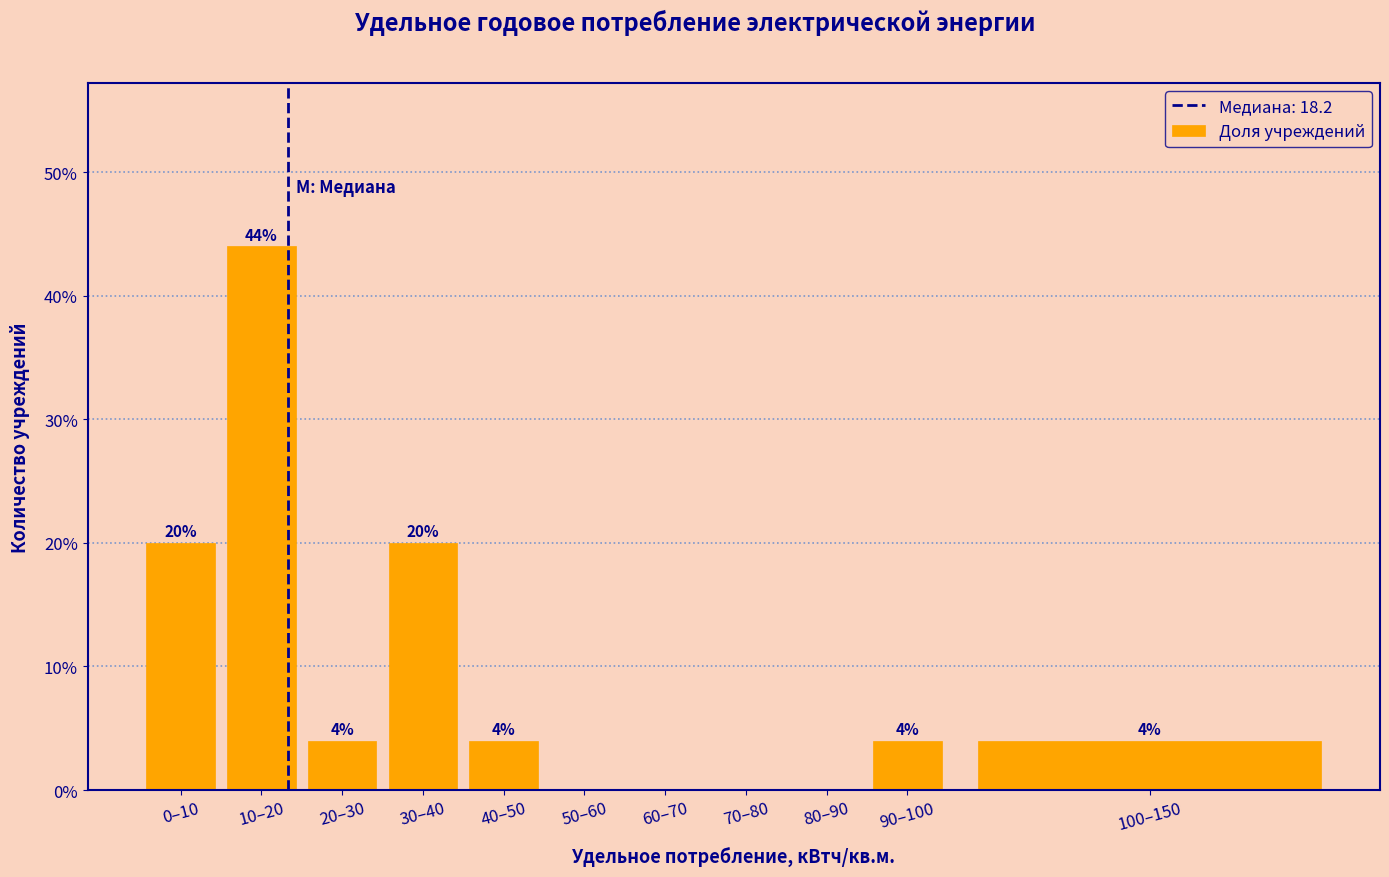

Reading right to left, extract all data points from this chart.

100–150=4	90–100=4	80–90=0	70–80=0	60–70=0	50–60=0	40–50=4	30–40=20	20–30=4	10–20=44	0–10=20